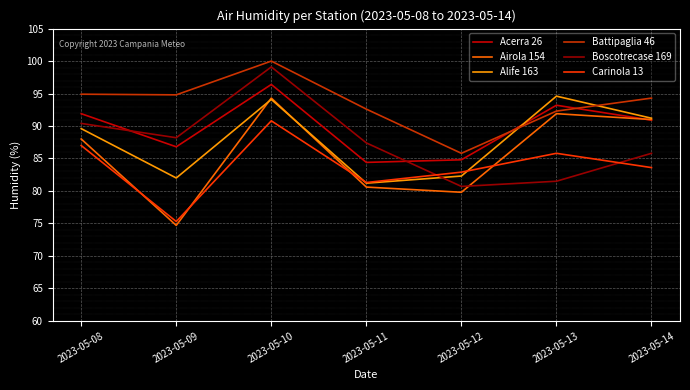

What is the difference between the maximum and minimum values in the Battipaglia 46 series?

14.2